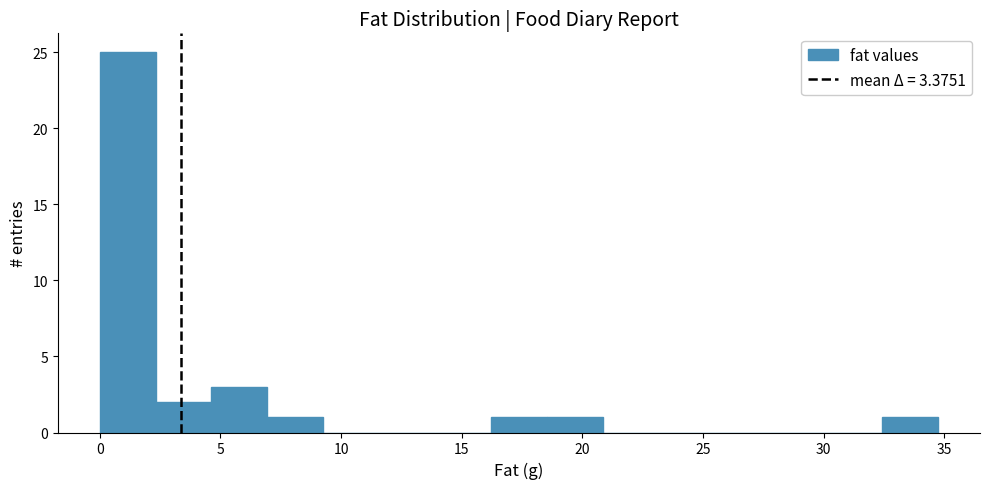

Reading left to right, list every bar in this chart as the range it spans on the x-axis followed by its height. Neither the bar edges nor the heights are printed on the chart, so give them approximately, as read against the axes.

0.0 to 2.5: 25
2.5 to 4.5: 2
4.5 to 7.0: 3
7.0 to 9.5: 1
9.5 to 11.5: 0
11.5 to 14.0: 0
14.0 to 16.0: 0
16.0 to 18.5: 1
18.5 to 21.0: 1
21.0 to 23.0: 0
23.0 to 25.5: 0
25.5 to 28.0: 0
28.0 to 30.0: 0
30.0 to 32.5: 0
32.5 to 34.5: 1